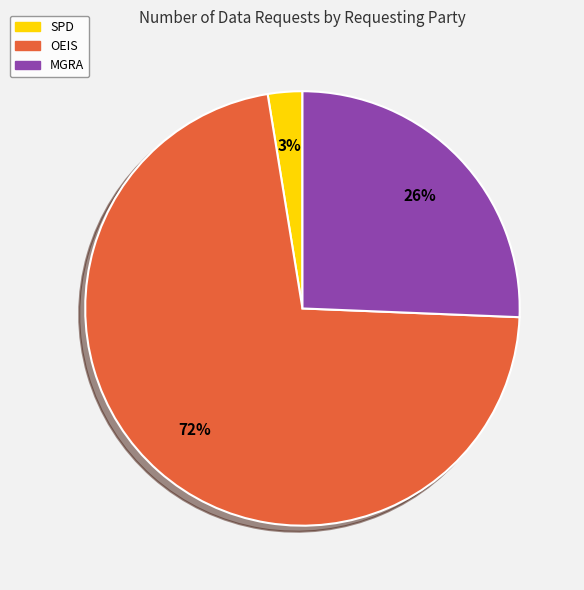

To the nearest percent, what is the average slice percentage?

33%